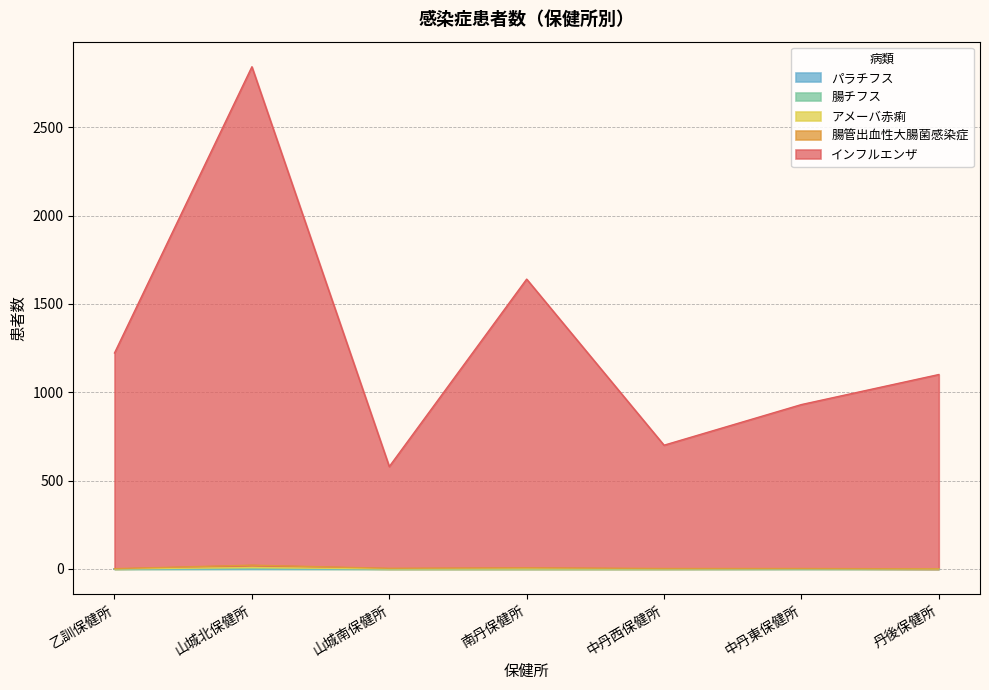

Reading right to left, transcribe all the data shown in this chart.

インフルエンザ: 1100	930	700	1640	579	2842	1222
腸管出血性大腸菌感染症: 0	2	2	6	3	21	1
アメーバ赤痢: 0	1	0	0	0	7	0
腸チフス: 0	0	0	0	0	1	0